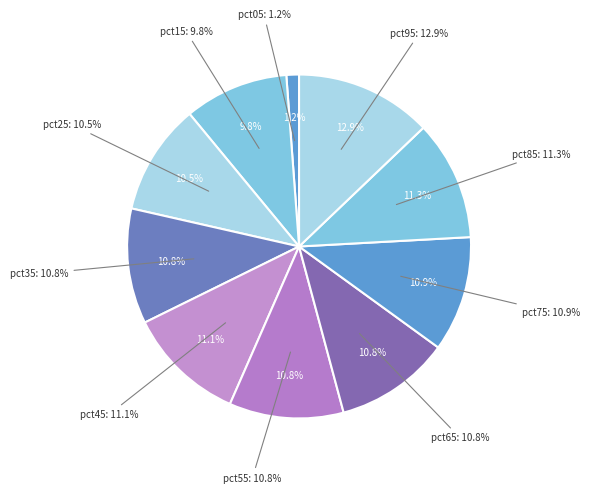

What percentage is NOT represented by pct15?

90.2%